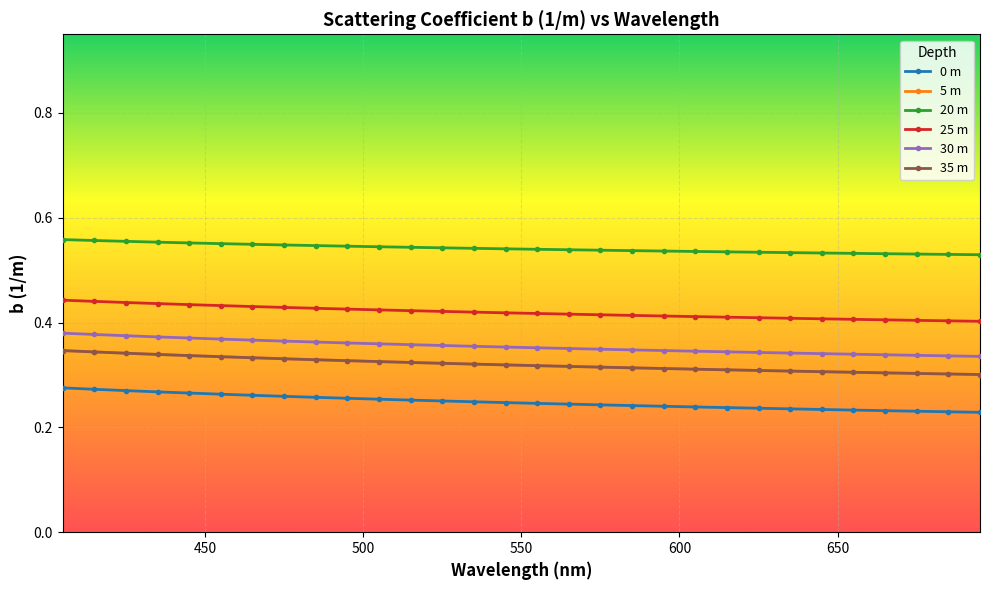

What is the lowest value of the 30 m series?

0.3